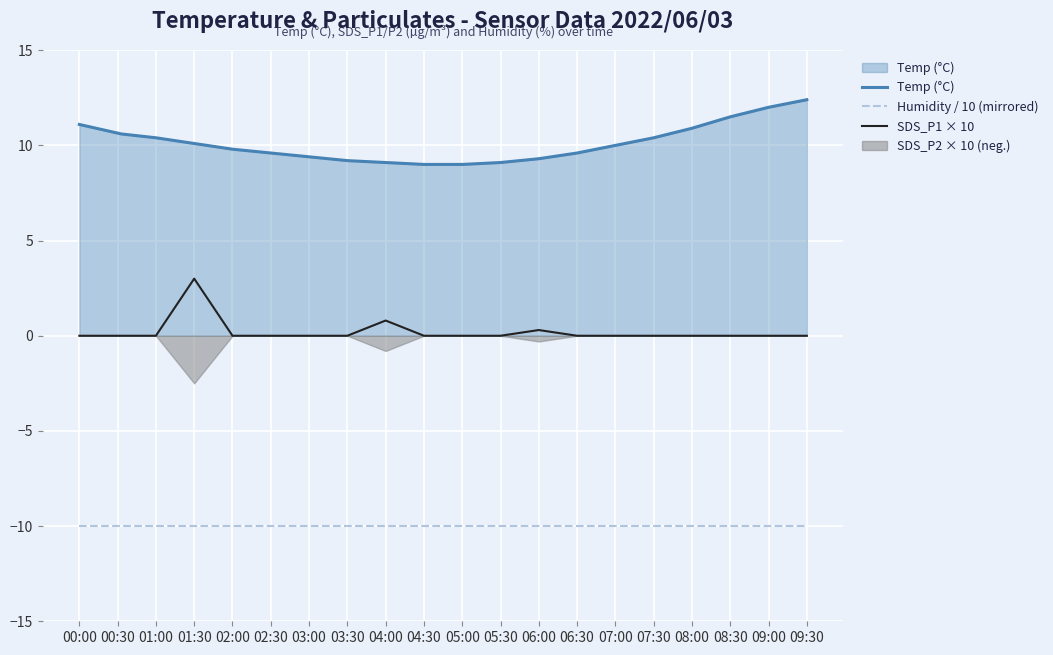

What is the highest value of the SDS_P1 × 10 series?

3.0